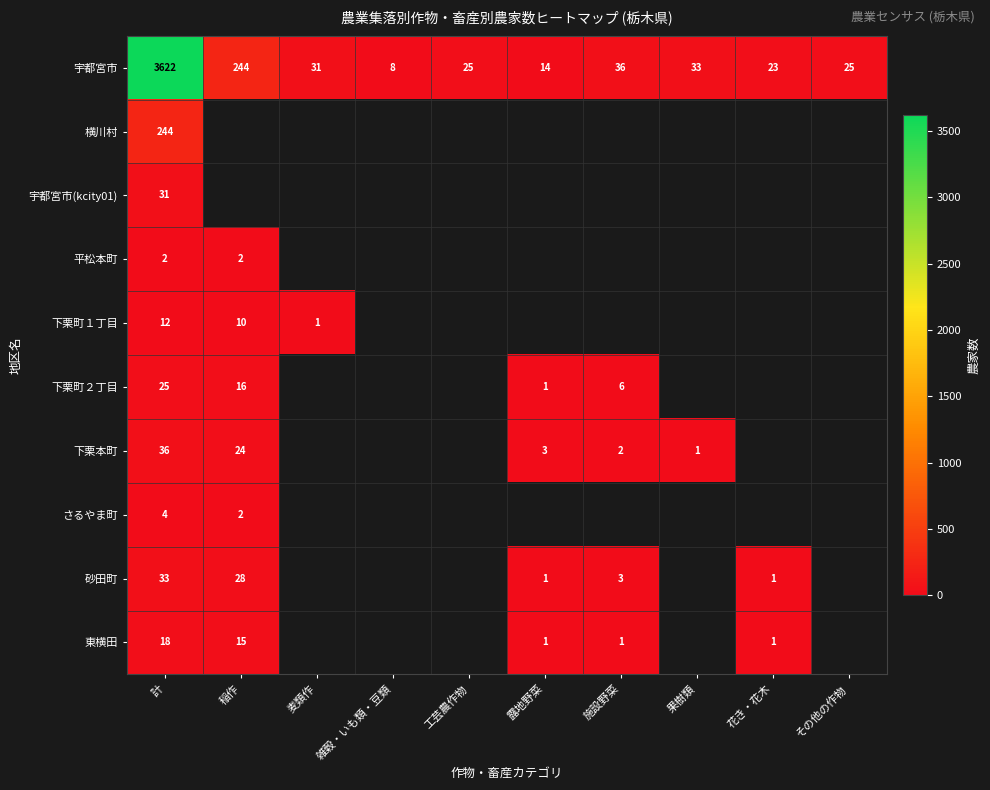

The value of 宇都宮市 at 果樹類 is 47. True or false?

False